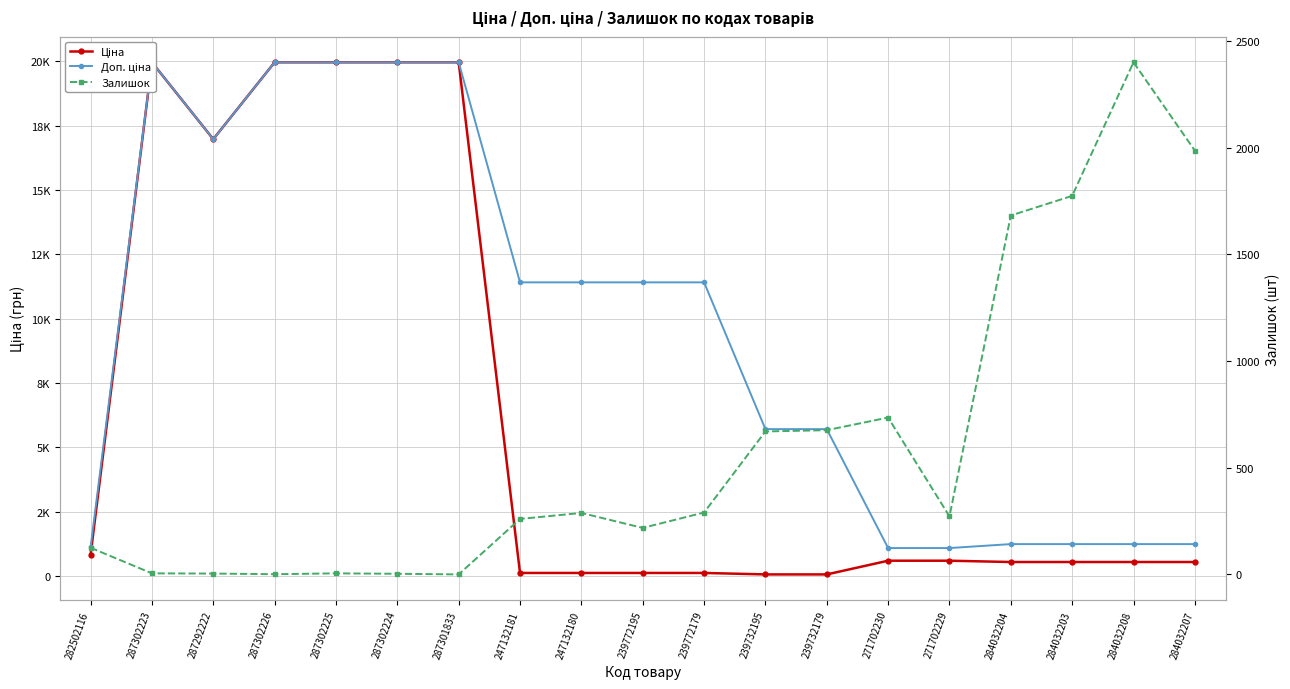

Reading left to right, transcribe all the data shown in this chart.

Ціна: 818.5	19964.2	16976.3	19964.2	19964.2	19964.2	19964.2	114.1	114.1	114.1	114.1	57.0	57.0	589.9	589.9	539.0	539.0	539.0	539.0
Доп. ціна: 1109.2	19964.2	16976.3	19964.2	19964.2	19964.2	19964.2	11410.0	11410.0	11410.0	11410.0	5705.0	5705.0	1081.7	1081.7	1235.4	1235.4	1235.4	1235.4
Залишок: 125.0	5.0	4.0	1.0	5.0	3.0	0.0	260.0	288.0	218.0	290.0	670.0	676.0	735.0	272.0	1682.0	1774.0	2400.0	1986.0